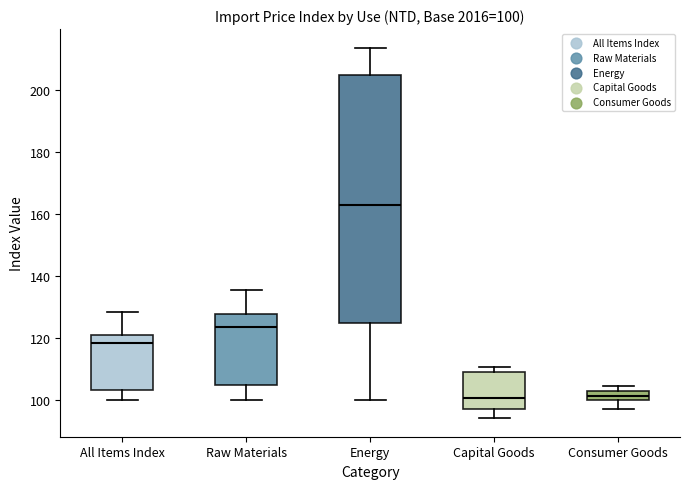

Which box is the tallest, from its lower edge to its upper edge?

Energy